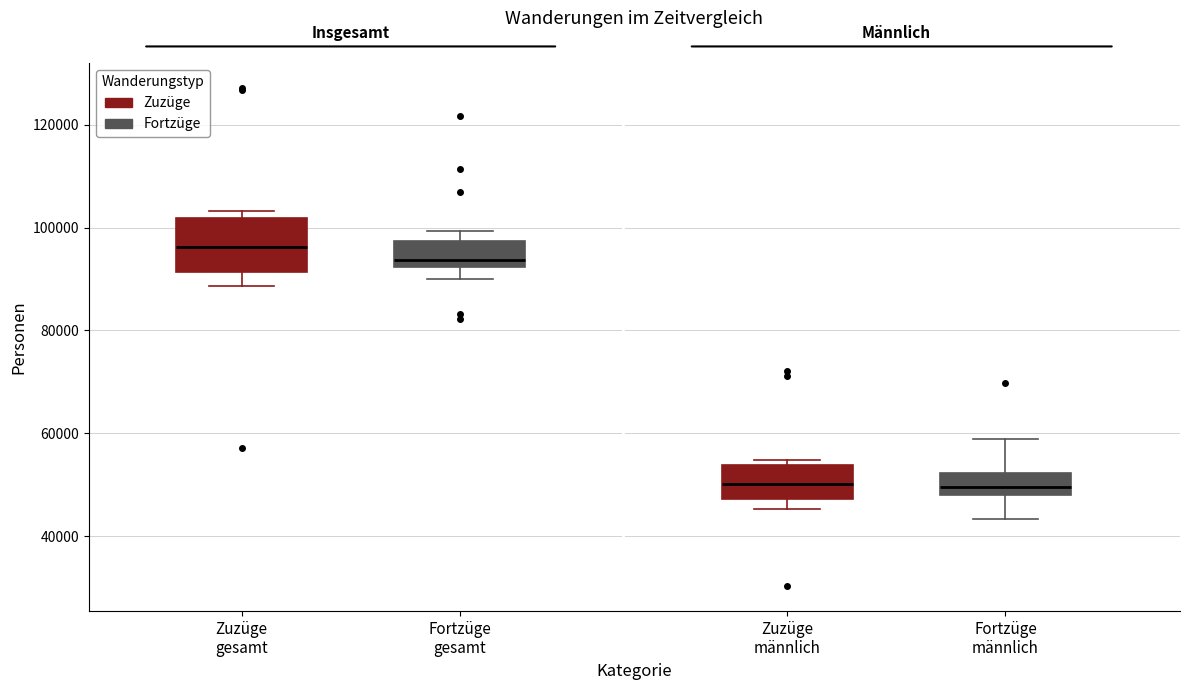

Reading left to right, read every box against the y-axis: the position of its median line, the range the box covers, and the ends of its whiskers. The values are not printed on the chart, so give them approximately, as read against the axis.

Zuzüge gesamt: median 96000, box 92000 to 102000, whiskers 88000 to 104000
Fortzüge gesamt: median 94000, box 92000 to 98000, whiskers 90000 to 100000
Zuzüge männlich: median 50000, box 48000 to 54000, whiskers 46000 to 54000 (just above the box's upper edge)
Fortzüge männlich: median 50000, box 48000 to 52000, whiskers 44000 to 58000